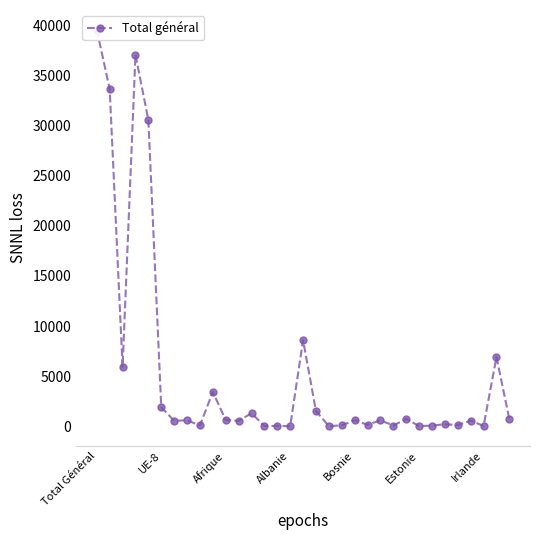

Reading left to right, extract all data points from this chart.

39587	33670	5917	37092	30576	1891	538	585	80	3422	610	538	1291	34	22	8	8585	1508	12	79	596	143	585	68	725	17	53	200	106	553	25	6899	679